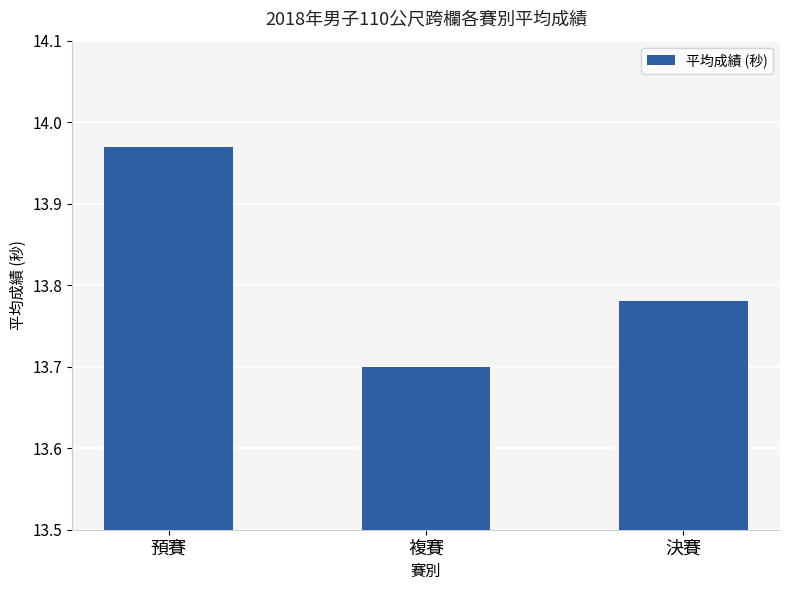

Rank the categories by value from lowest to highest.

複賽, 決賽, 預賽